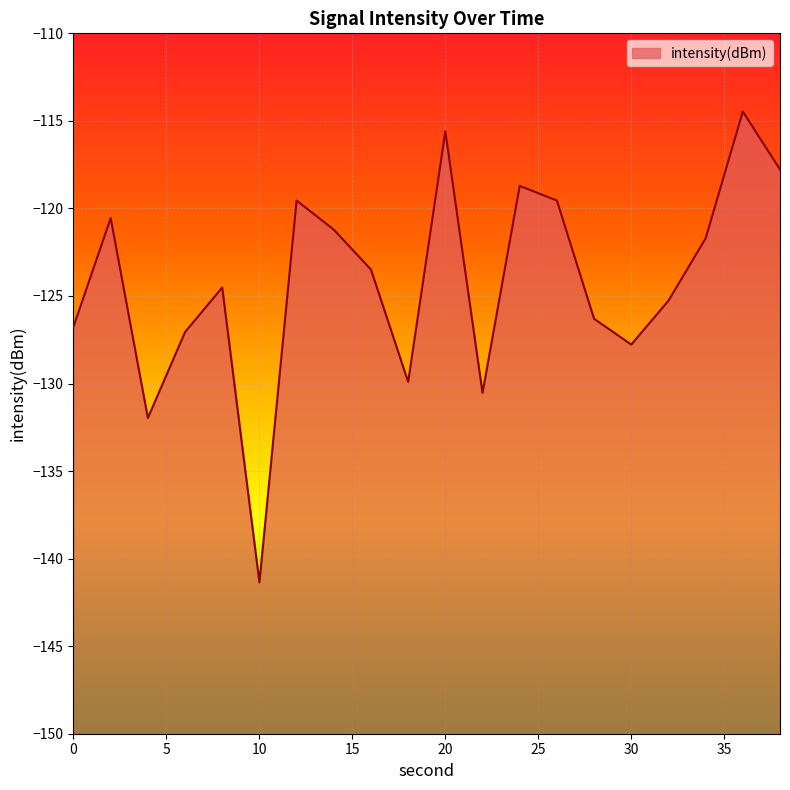

What is the difference between the maximum and minimum values?

26.9